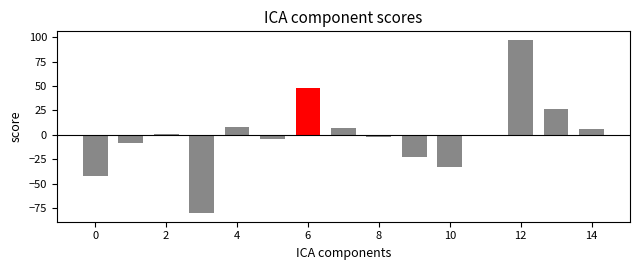

Reading left to right, transcribe all the data shown in this chart.

-42	-8	1	-80	8	-4	48	7	-2	-23	-33	-1	97	26	6